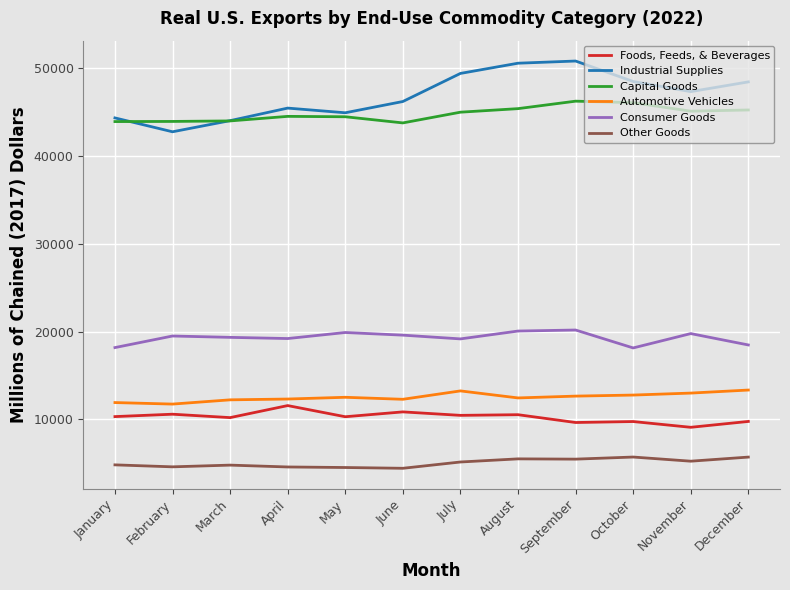

Is the value of Consumer Goods at February greater than the value of Industrial Supplies at July?

No